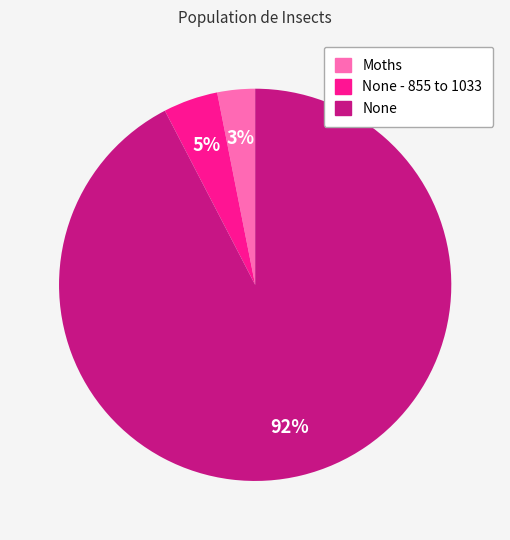

Is there any slice that represents more than half of the pie?

Yes